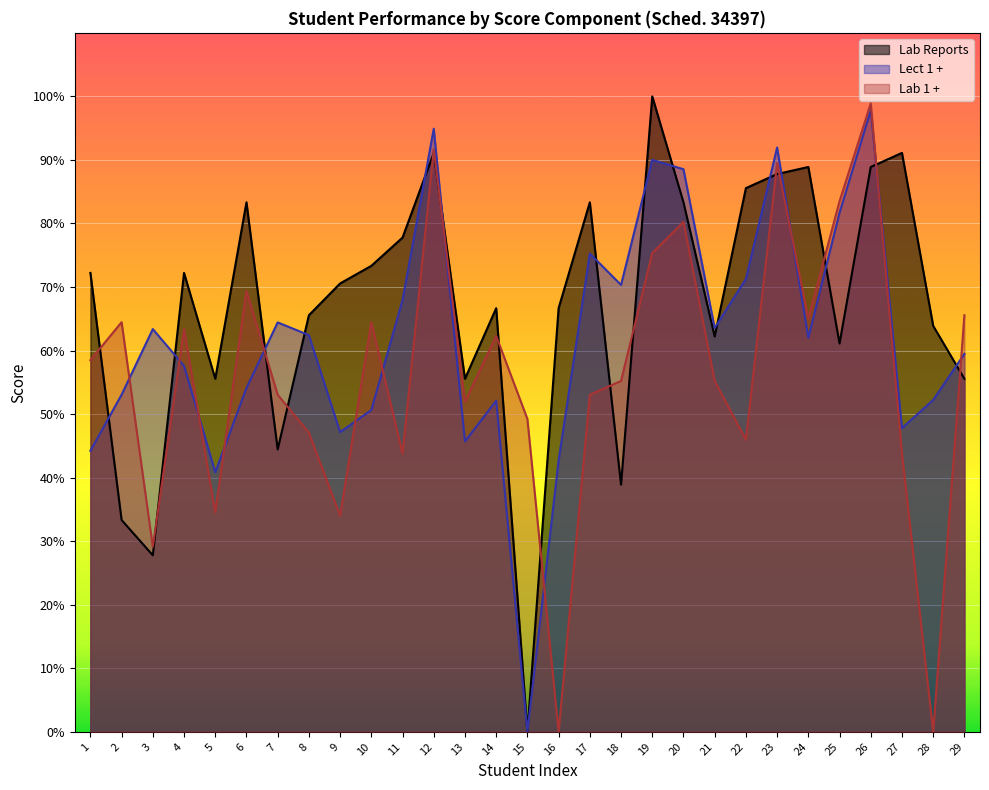

What is the total value across all series at 14?

181.1